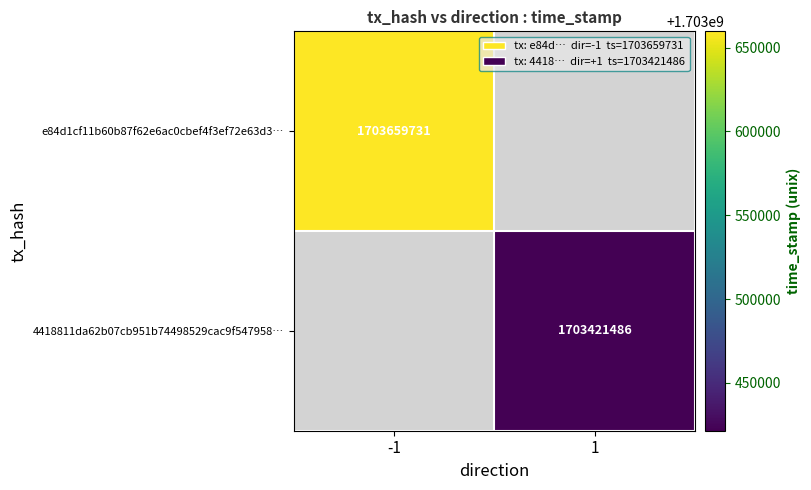

Is it true that e84d1cf11b60b87f62e6ac0cbef4f3ef72e63d3… equals 618291726.0 at -1?

False